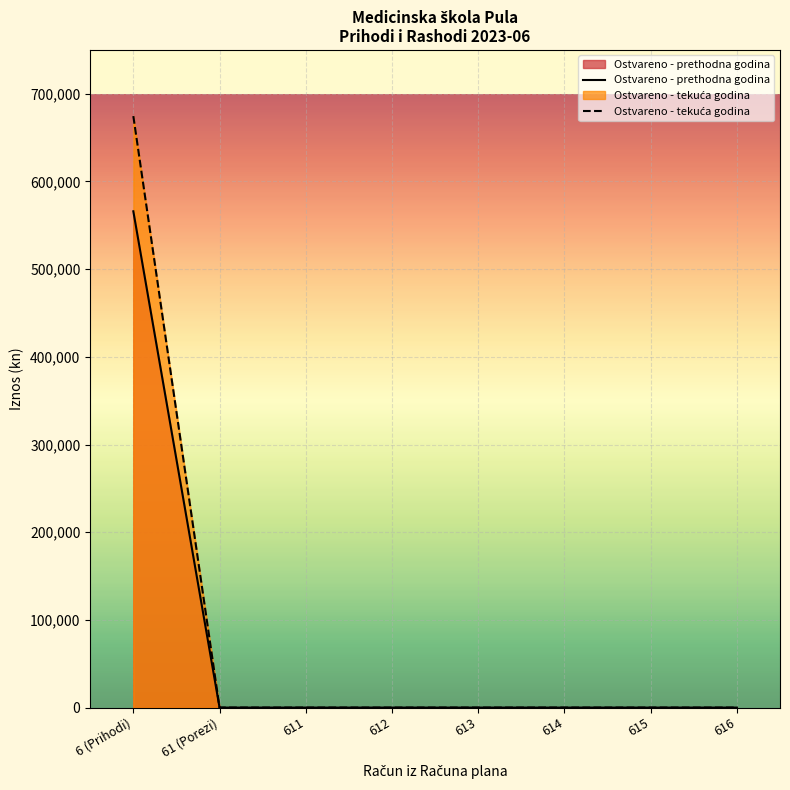

The Ostvareno - tekuća godina series shows 0.0 at 616. True or false?

True